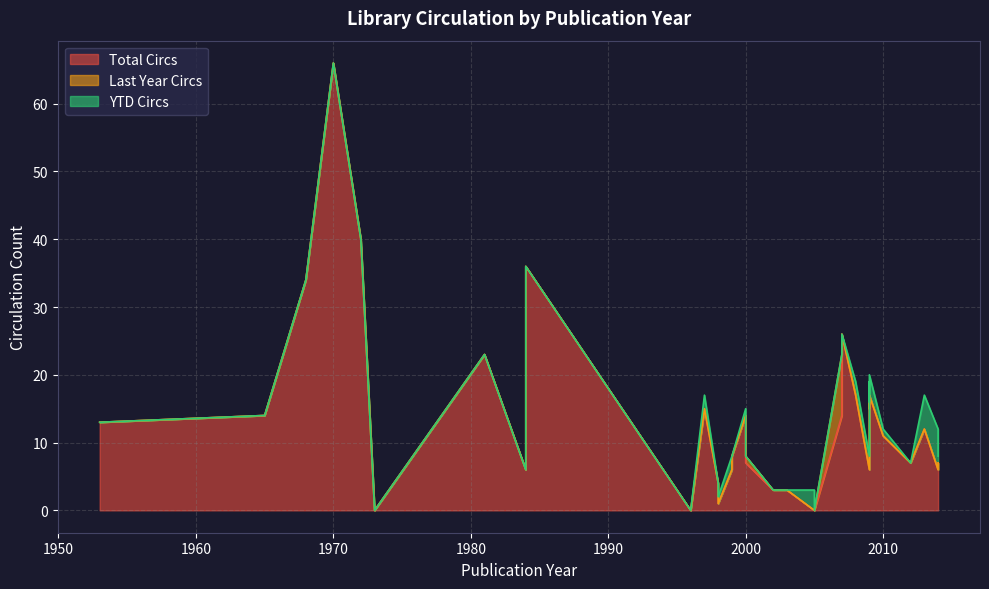

Does the chart display data point markers on the line(s)?

No